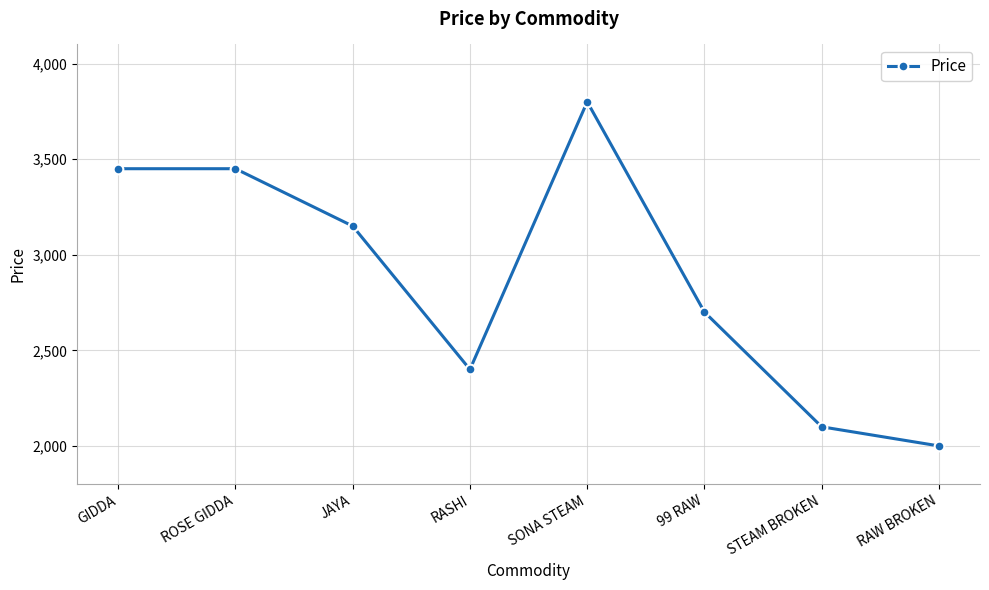

How many lines are shown in the chart?

1